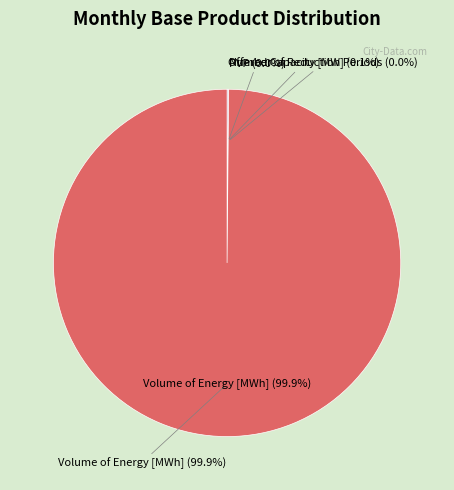

Combined, do Number of Reduction Periods and Volume of Energy [MWh] account for over 50%?

Yes